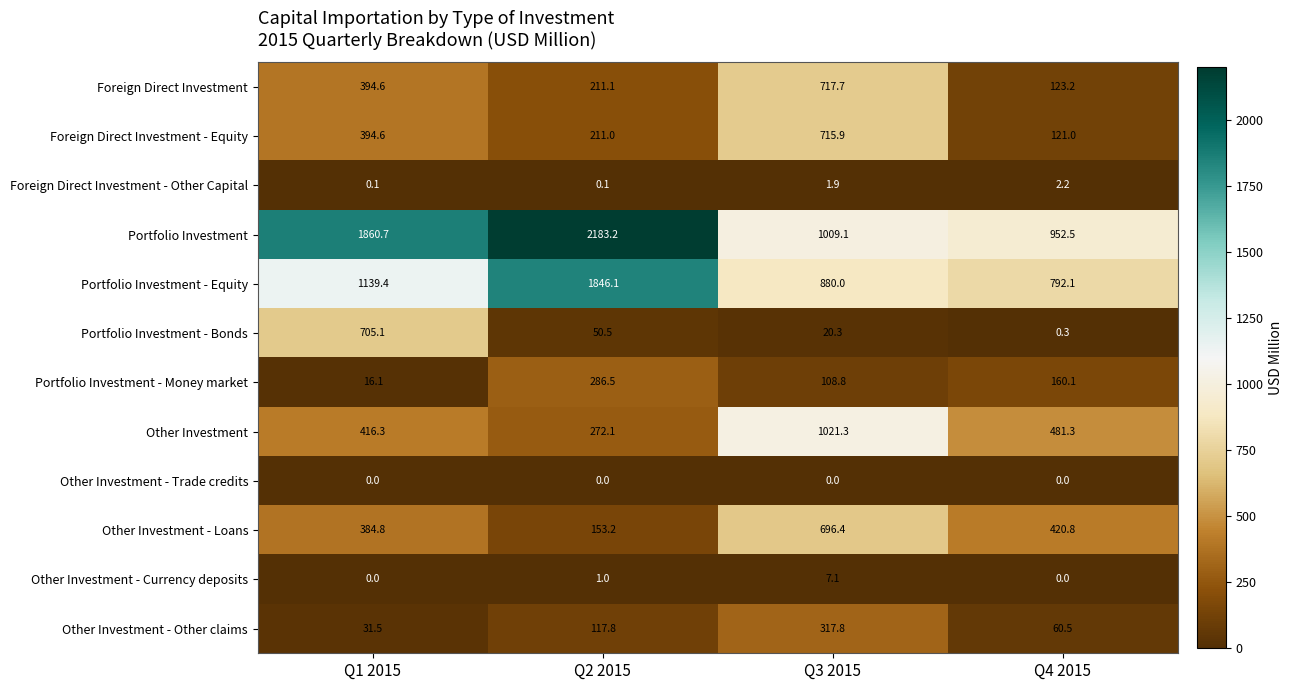

What is the average value of the Portfolio Investment - Money market series?

142.9